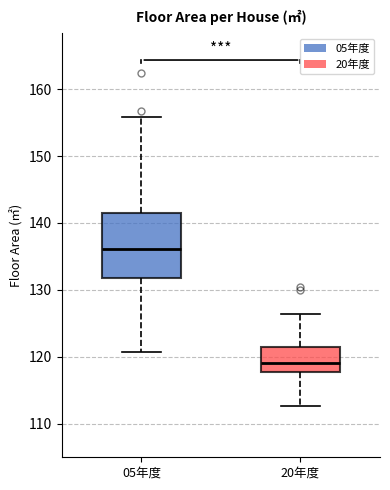

Comparing the boxes themselves (not the whiskers), which one is the tallest?

05年度